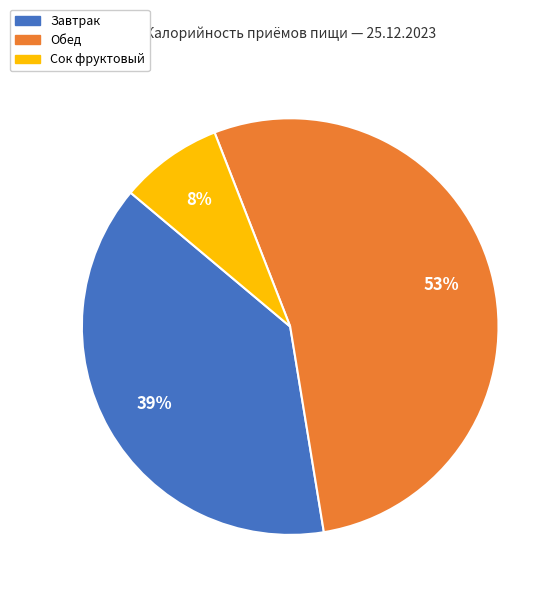

To the nearest percent, what portion does Сок фруктовый represent?

8%